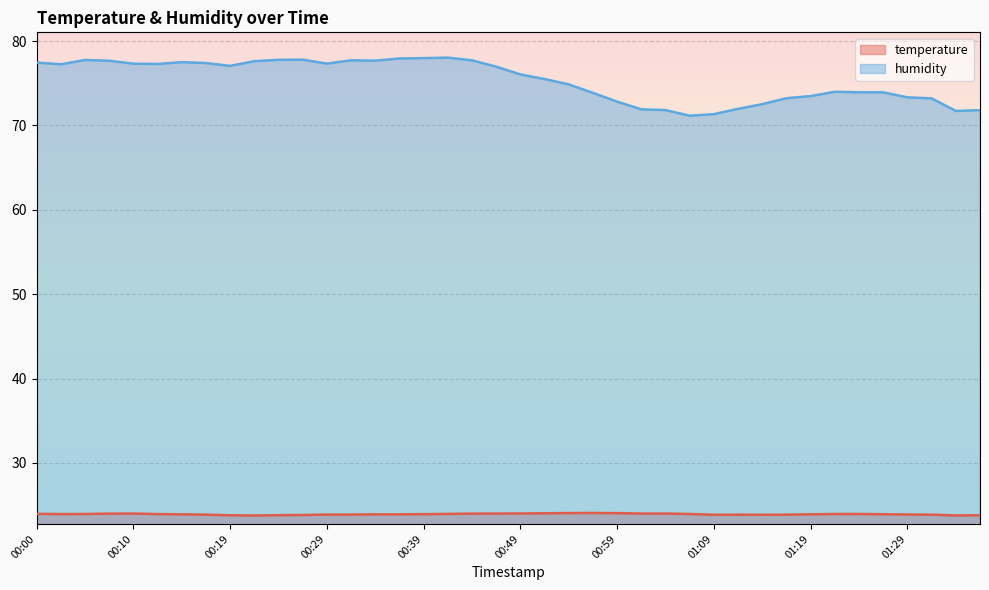

Where is the first local minimum for temperature?

00:02